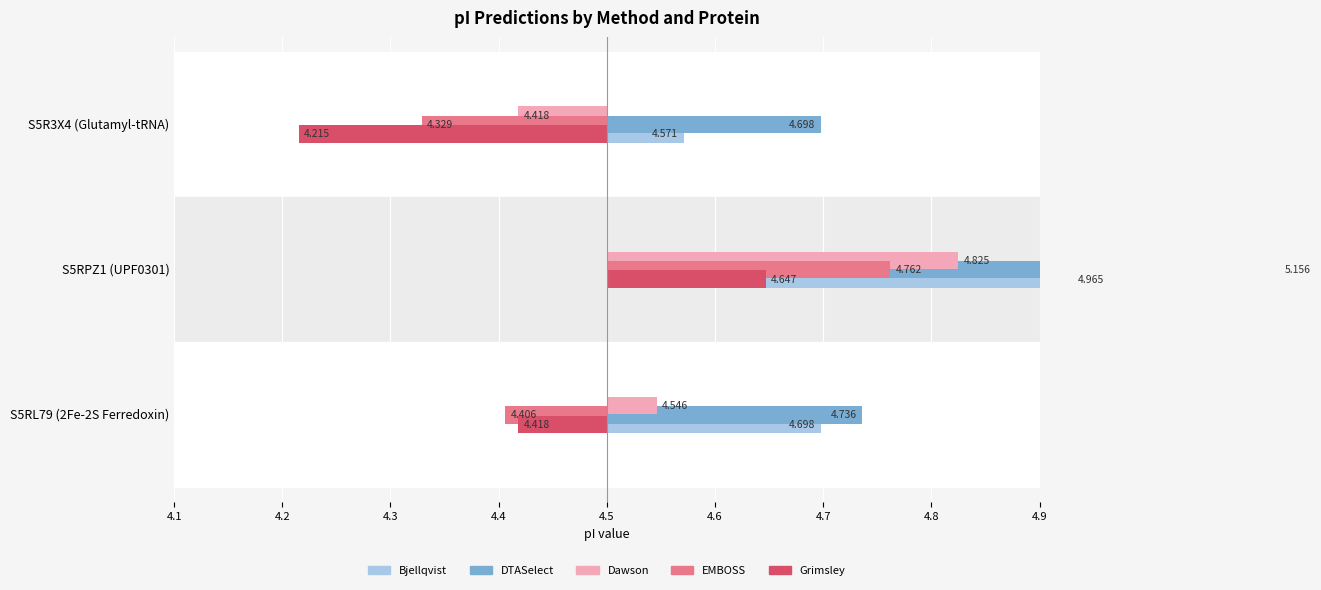

Reading right to left, list all the values displayed in this chart.

Bjellqvist: S5RL79 (2Fe-2S Ferredoxin)=4.7	S5RPZ1 (UPF0301)=5.0	S5R3X4 (Glutamyl-tRNA)=4.6
DTASelect: S5RL79 (2Fe-2S Ferredoxin)=4.7	S5RPZ1 (UPF0301)=5.2	S5R3X4 (Glutamyl-tRNA)=4.7
Dawson: S5RL79 (2Fe-2S Ferredoxin)=4.5	S5RPZ1 (UPF0301)=4.8	S5R3X4 (Glutamyl-tRNA)=4.4
EMBOSS: S5RL79 (2Fe-2S Ferredoxin)=4.4	S5RPZ1 (UPF0301)=4.8	S5R3X4 (Glutamyl-tRNA)=4.3
Grimsley: S5RL79 (2Fe-2S Ferredoxin)=4.4	S5RPZ1 (UPF0301)=4.6	S5R3X4 (Glutamyl-tRNA)=4.2